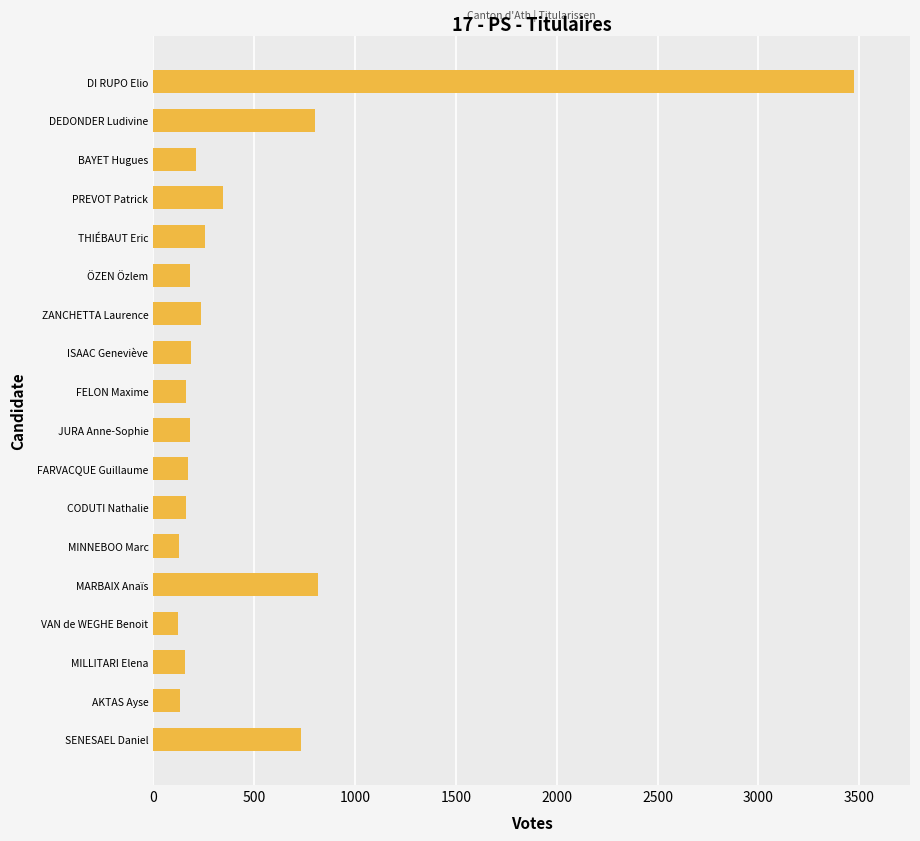

Read the value at DEDONDER Ludivine.

802